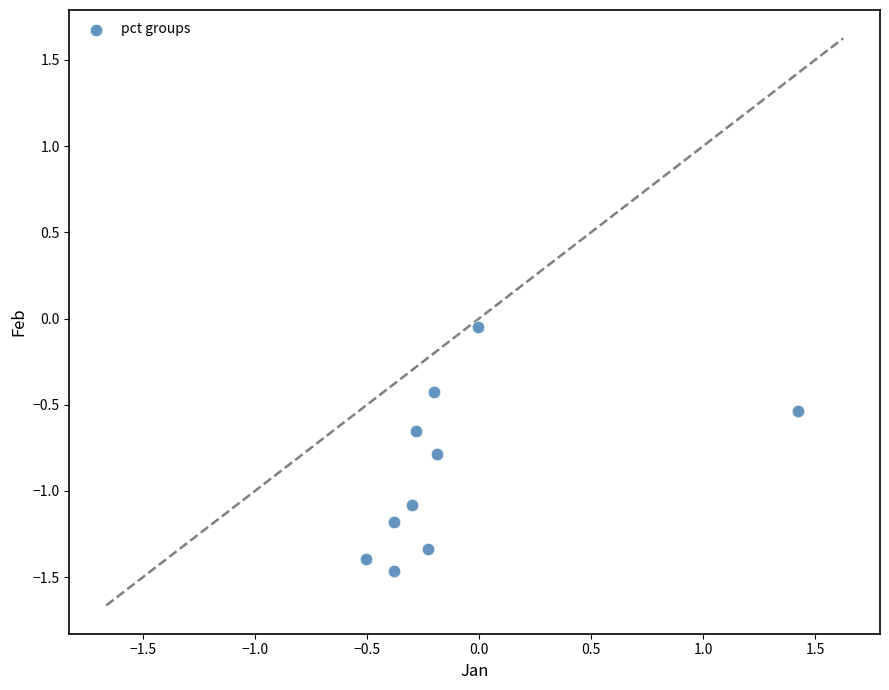

What is the range of Y values (max minus min)?

1.4